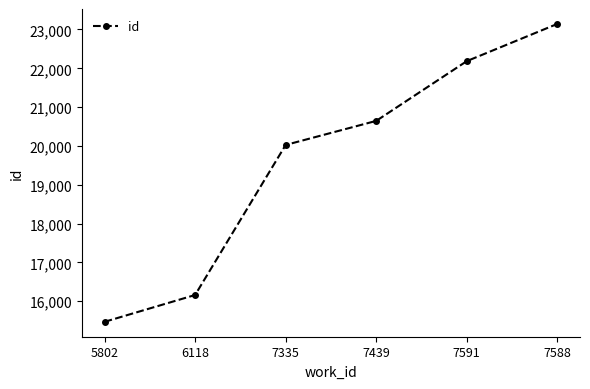

List the labels in order of value, smallest first.

5802, 6118, 7335, 7439, 7591, 7588